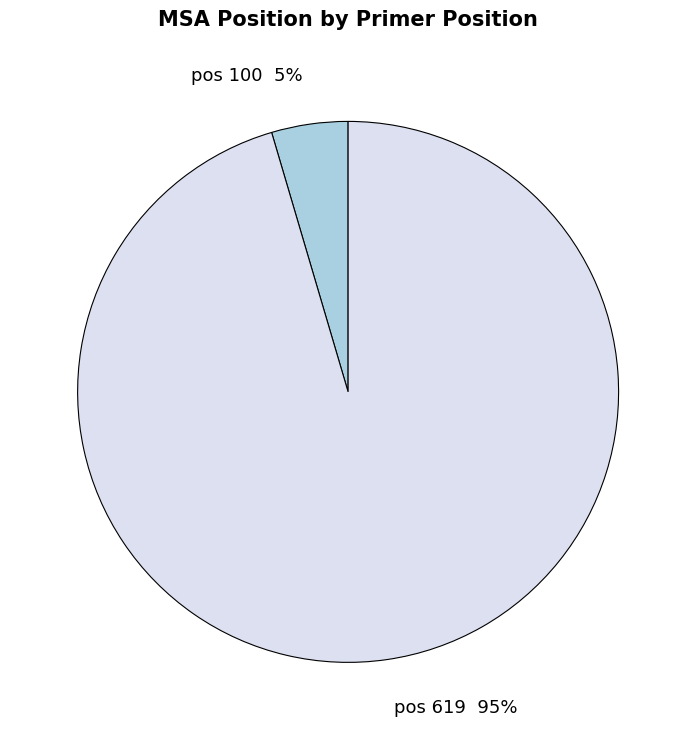

To the nearest percent, what portion does pos 100 represent?

5%